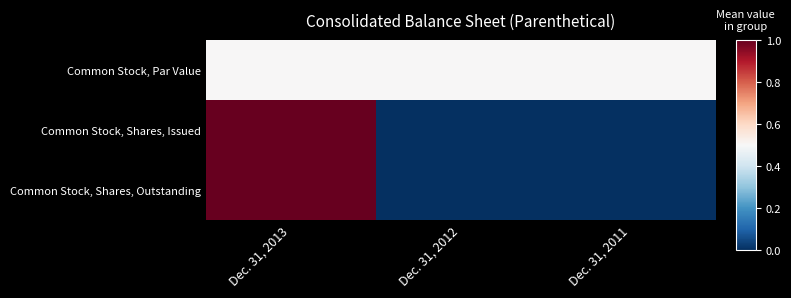

What is the difference between the highest and lowest values at Dec. 31, 2012?

0.5